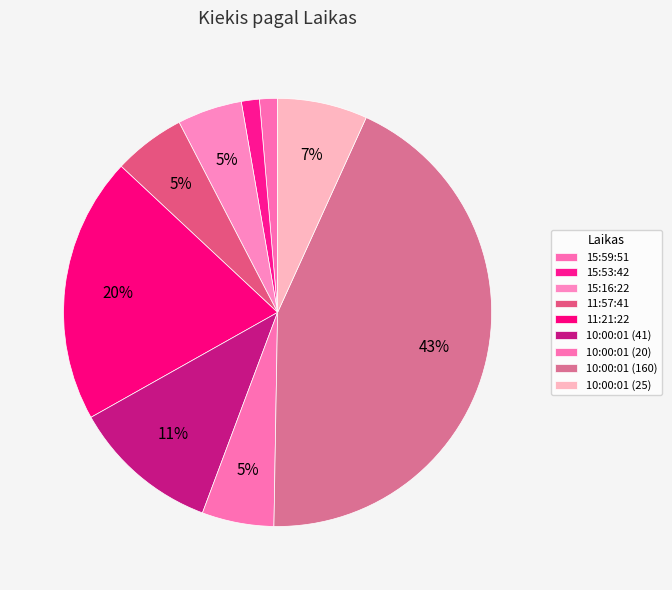

What percentage is the 15:16:22 slice, to the nearest percent?

5%